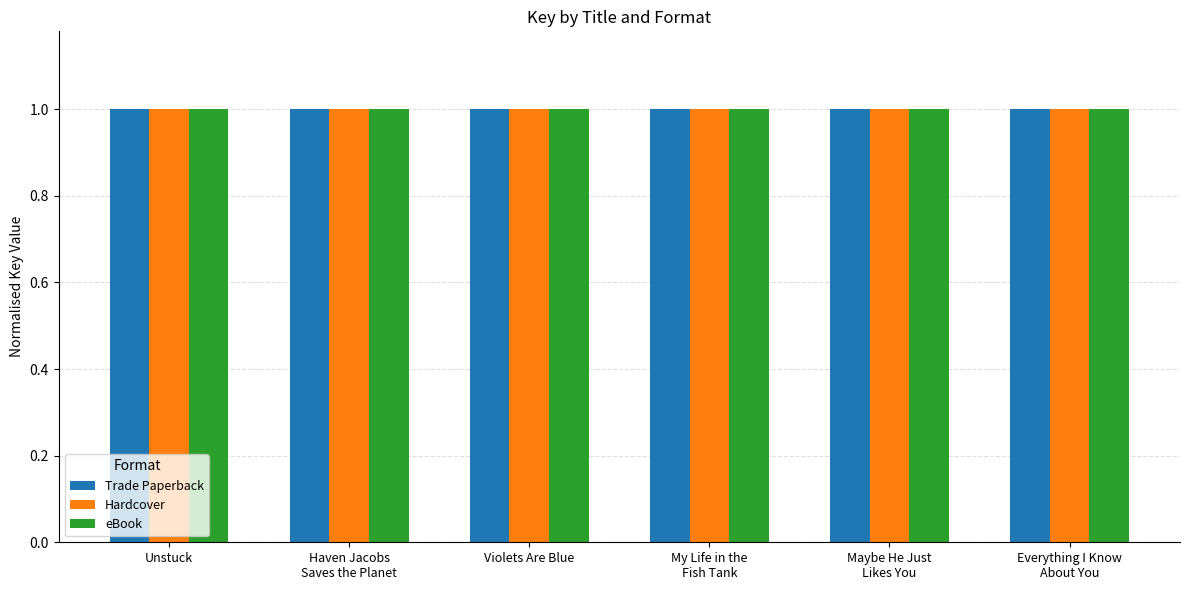

The value of eBook at Violets Are Blue is 40800124. True or false?

False